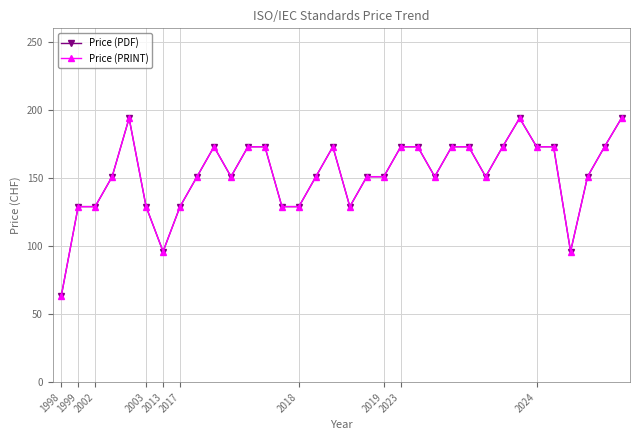

True or false: Price (PRINT) and Price (PDF) cross at least once.

False